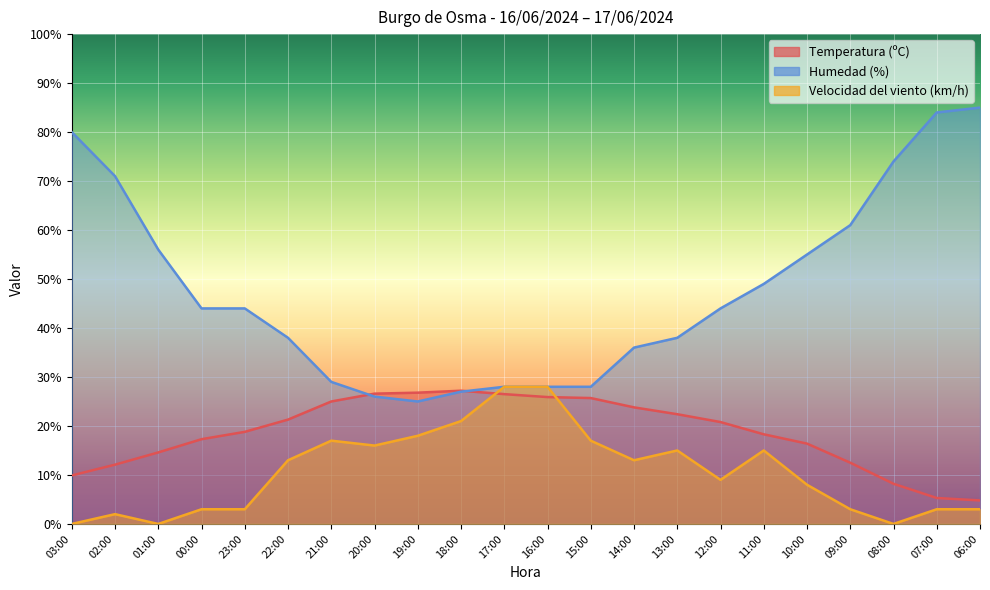

The value of Velocidad del viento (km/h) at 14:00 is 13.0. True or false?

True